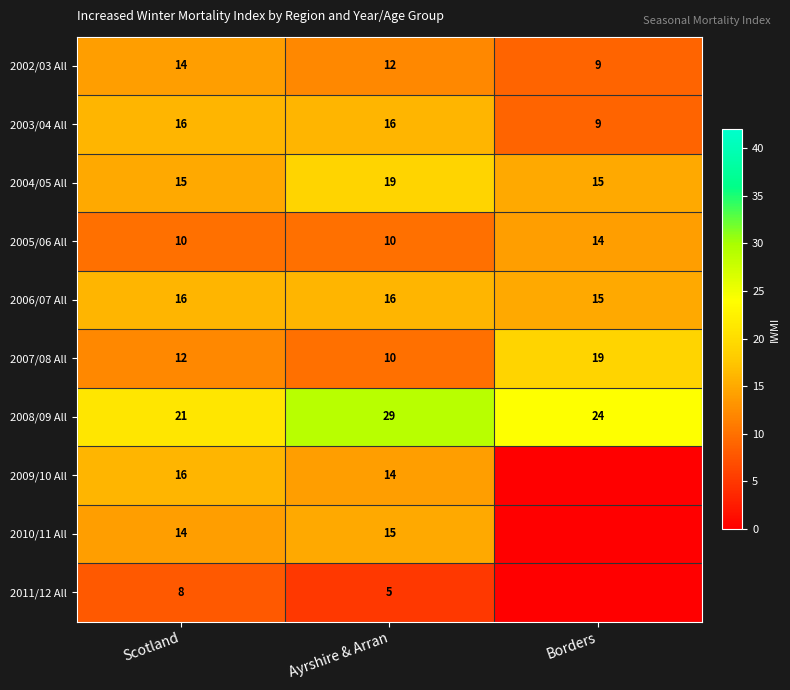

Is it true that 2010/11 All equals 25 at Ayrshire & Arran?

False